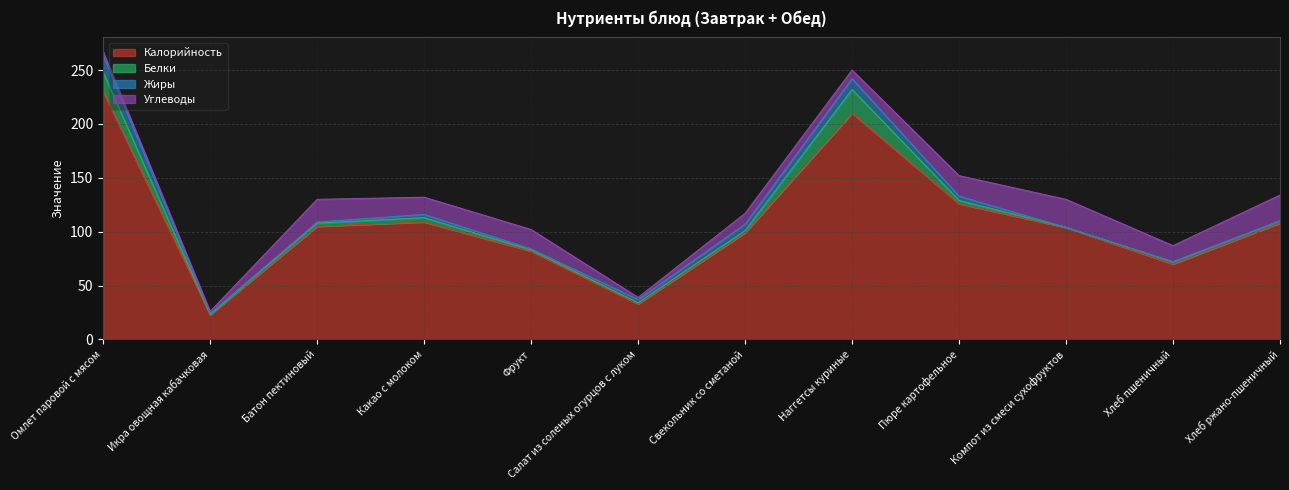

Reading left to right, transcribe all the data shown in this chart.

Калорийность: Омлет паровой с мясом=230	Икра овощная кабачковая=23	Батон пектиновый=105	Какао с молоком=109	Фрукт=82	Салат из соленых огурцов с луком=33	Свекольник со сметаной=99	Наггетсы куриные=210	Пюре картофельное=126	Компот из смеси сухофруктов=104	Хлеб пшеничный=70	Хлеб ржано-пшеничный=108
Белки: Омлет паровой с мясом=18	Икра овощная кабачковая=0	Батон пектиновый=3	Какао с молоком=4	Фрукт=1	Салат из соленых огурцов с луком=1	Свекольник со сметаной=2	Наггетсы куриные=22	Пюре картофельное=3	Компот из смеси сухофруктов=0	Хлеб пшеничный=2	Хлеб ржано-пшеничный=2
Жиры: Омлет паровой с мясом=16	Икра овощная кабачковая=1	Батон пектиновый=1	Какао с молоком=3	Фрукт=1	Салат из соленых огурцов с луком=3	Свекольник со сметаной=6	Наггетсы куриные=10	Пюре картофельное=4	Компот из смеси сухофруктов=0	Хлеб пшеничный=0	Хлеб ржано-пшеничный=0
Углеводы: Омлет паровой с мясом=3	Икра овощная кабачковая=2	Батон пектиновый=21	Какао с молоком=16	Фрукт=18	Салат из соленых огурцов с луком=2	Свекольник со сметаной=10	Наггетсы куриные=8	Пюре картофельное=19	Компот из смеси сухофруктов=26	Хлеб пшеничный=15	Хлеб ржано-пшеничный=24